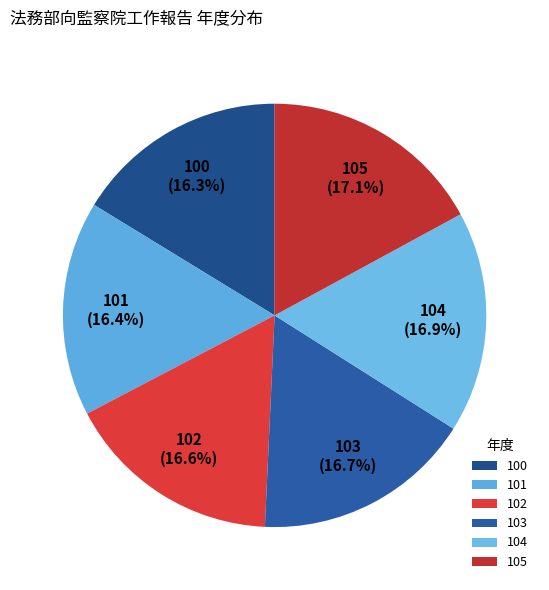

To the nearest percent, what is the combined percentage of 104 and 100?

33%